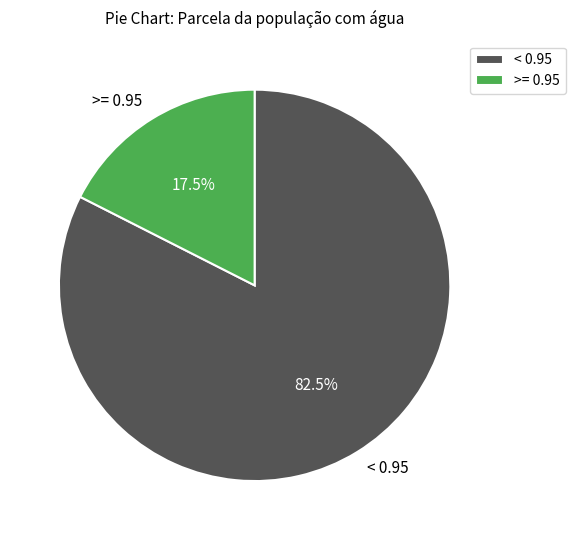

Rank the categories by value from lowest to highest.

>= 0.95, < 0.95